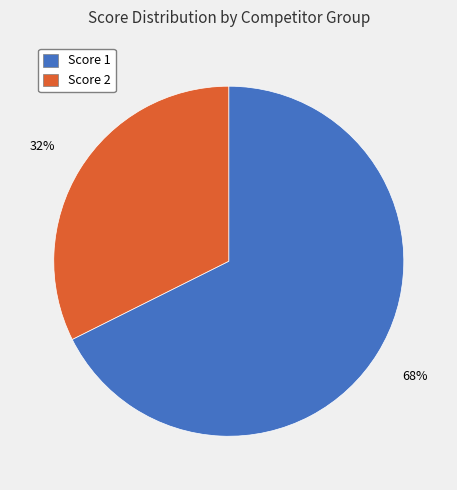

Count the number of slices in the pie.

2